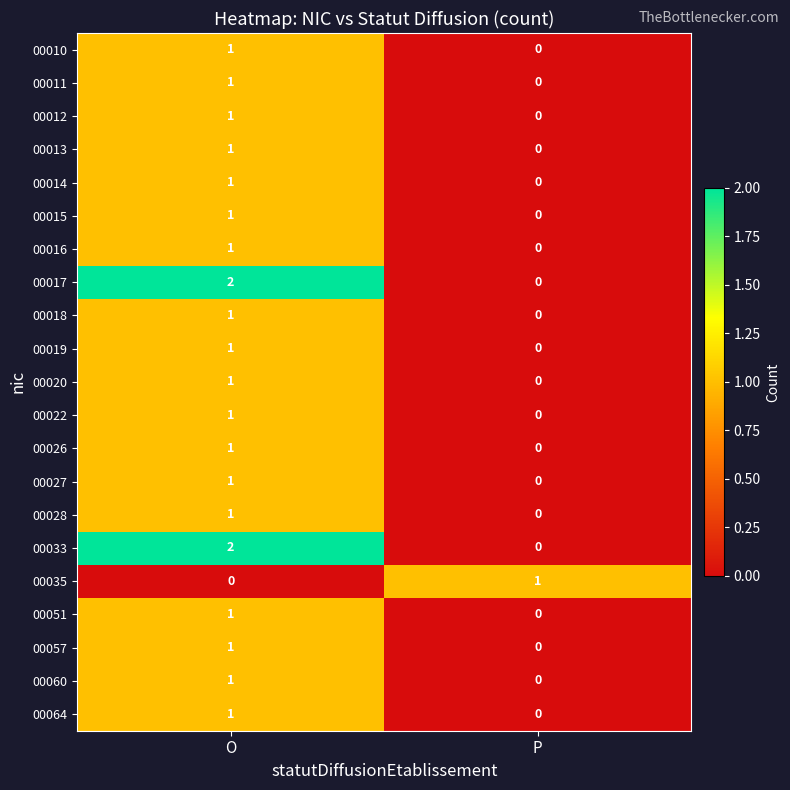

Is the value of 00026 at O greater than the value of 00035 at O?

Yes